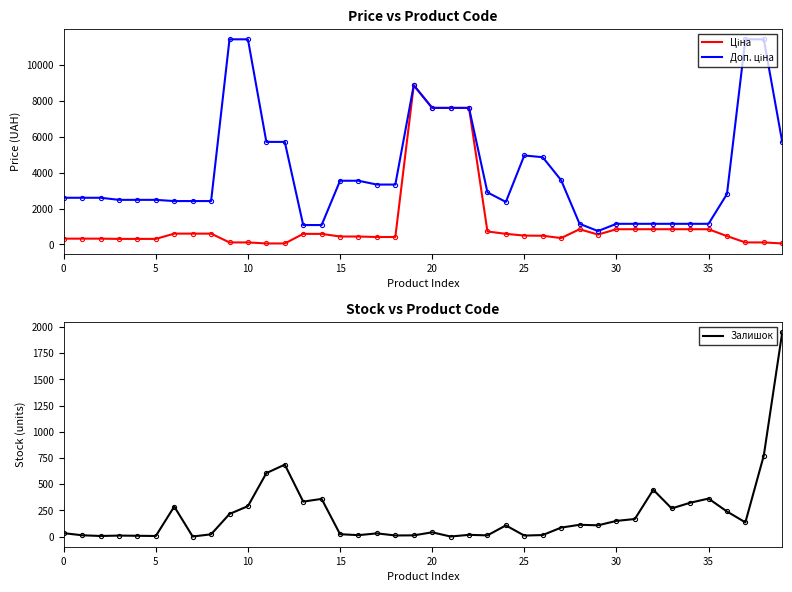

Where is Залишок nearest to the value 974?

38